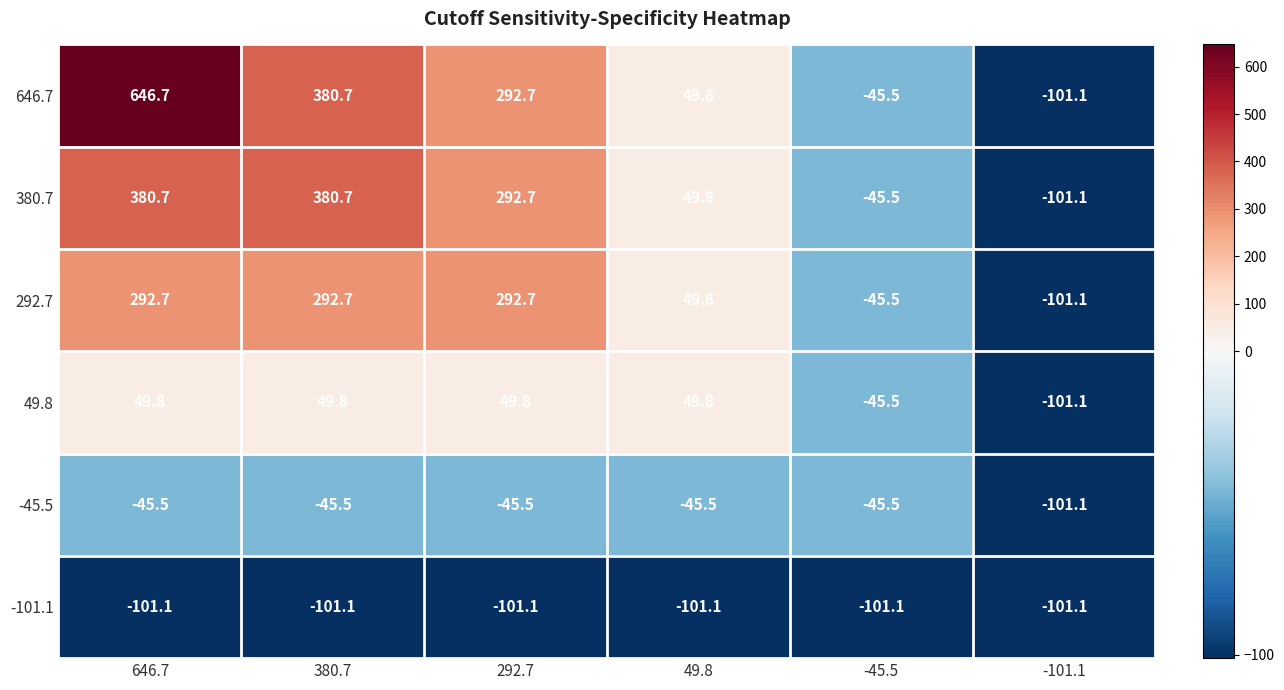

At which category is the sum across all series the highest?

646.7